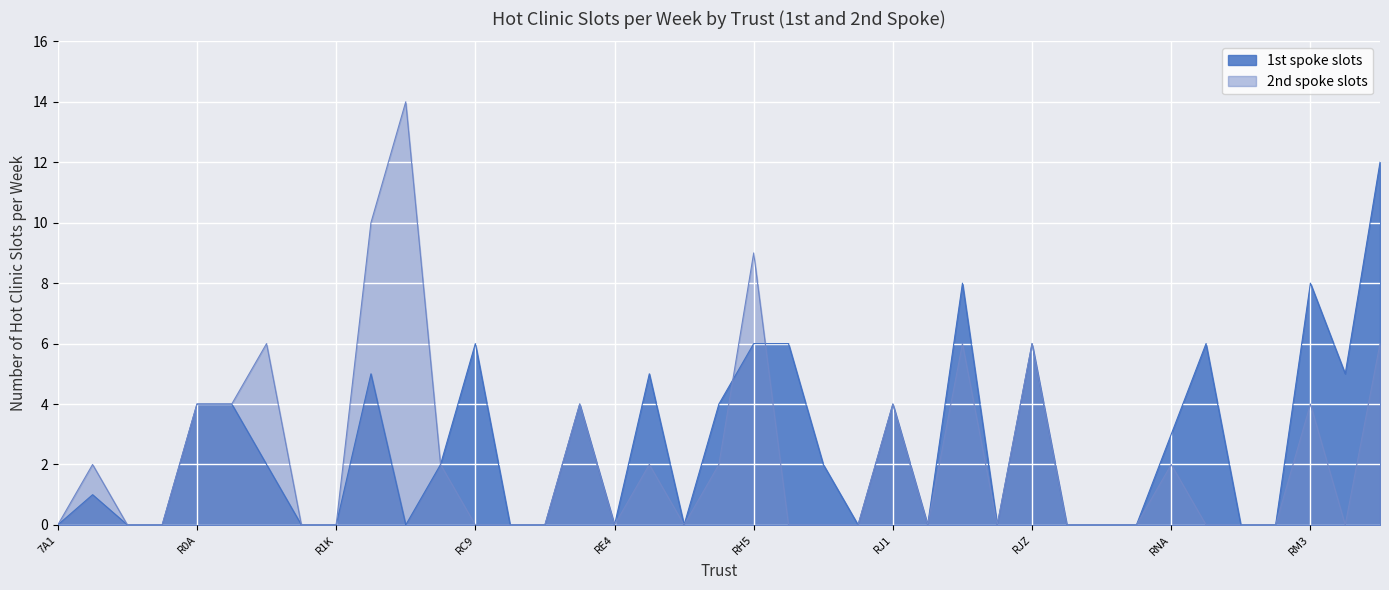

What is the maximum value for 2nd spoke slots?

14